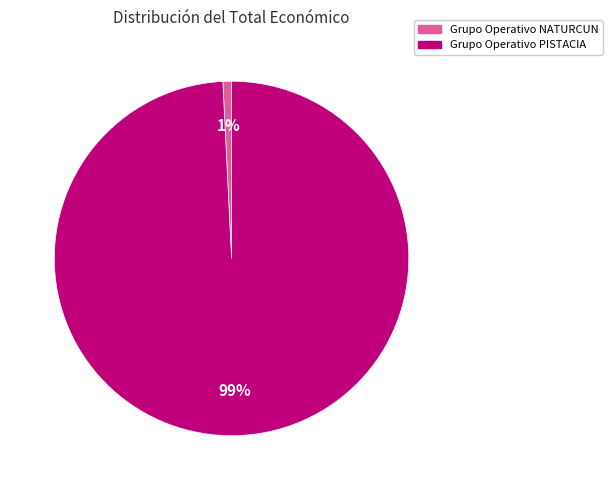

To the nearest percent, what is the average slice percentage?

50%